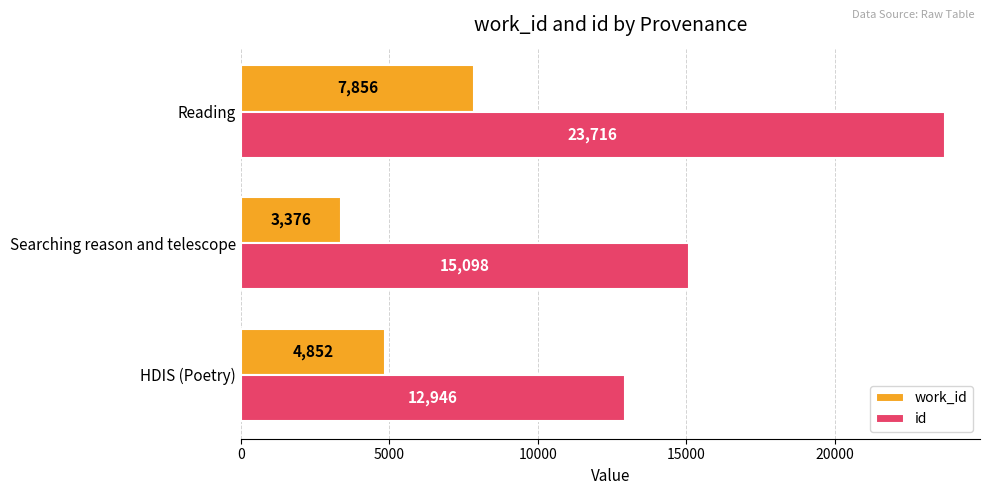

Which series has the largest range (max minus min)?

id